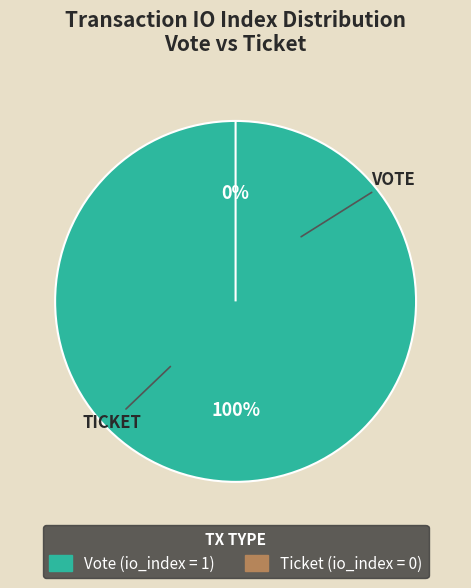

Which slice is the smallest?

Ticket (io_index=0)